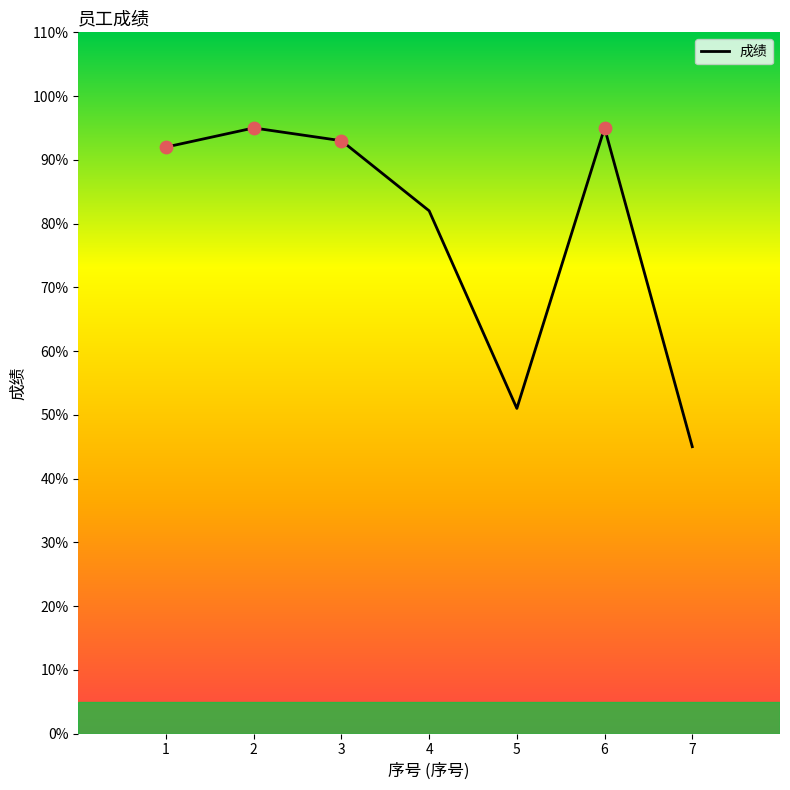

What is the ratio of the value at 5 to the value at 7?

1.1